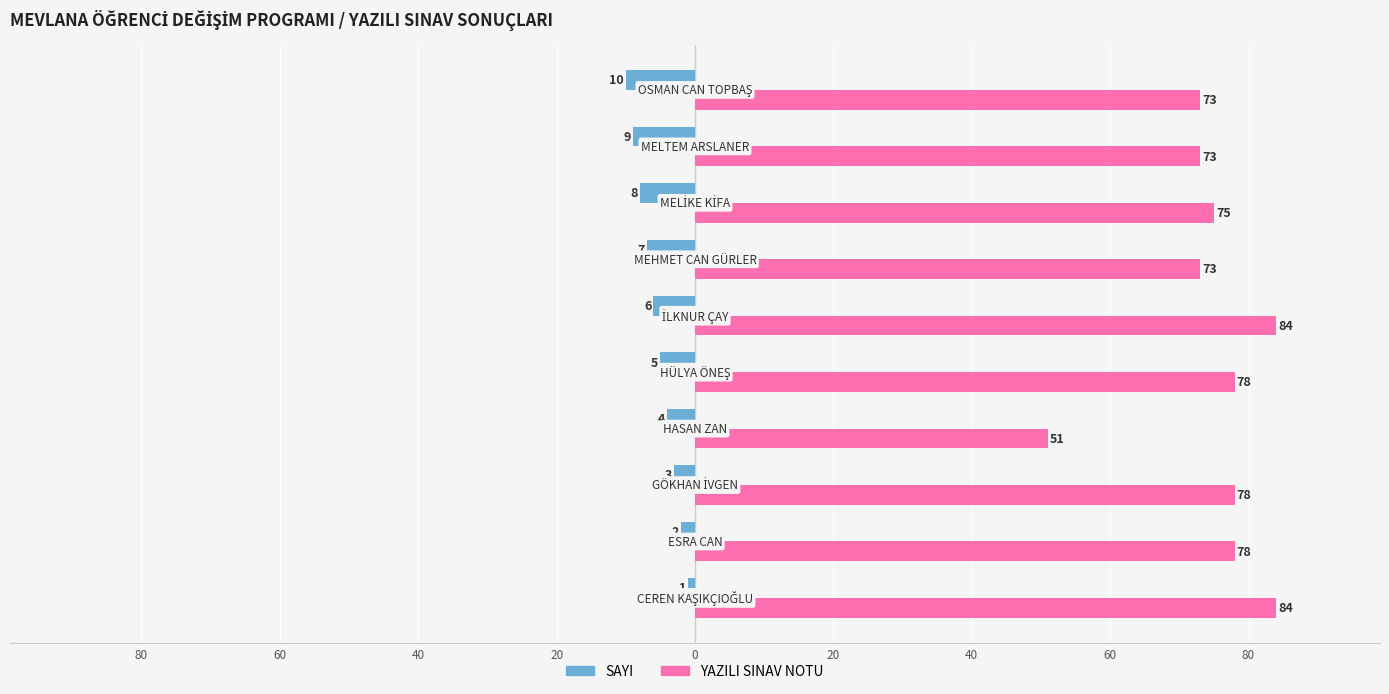

Which series has the widest spread of values?

YAZILI SINAV NOTU